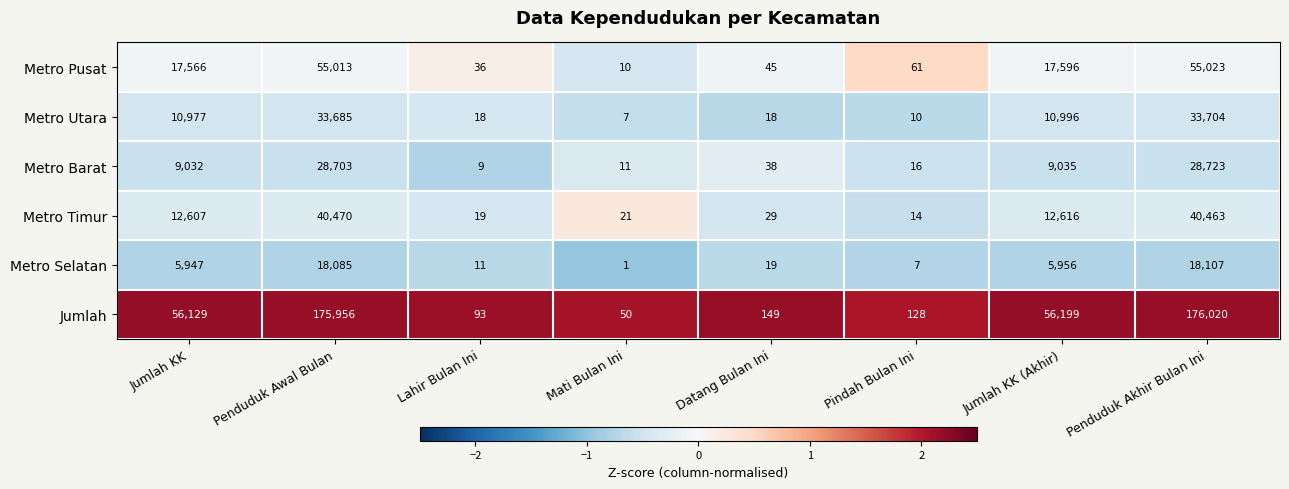

What is the sum of all Metro Timur values?

106239